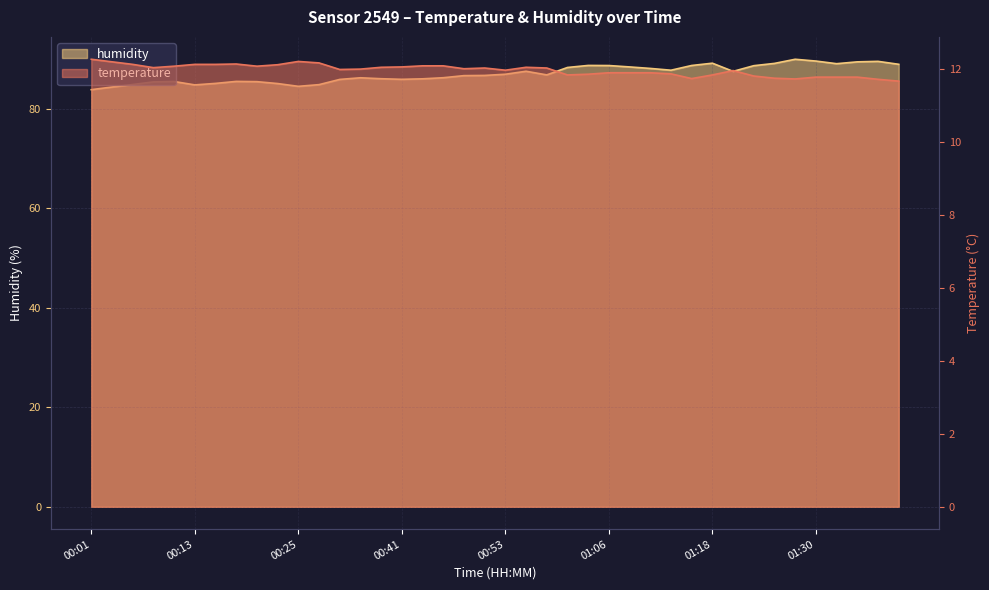

Which category has the lowest value across all series?

01:40